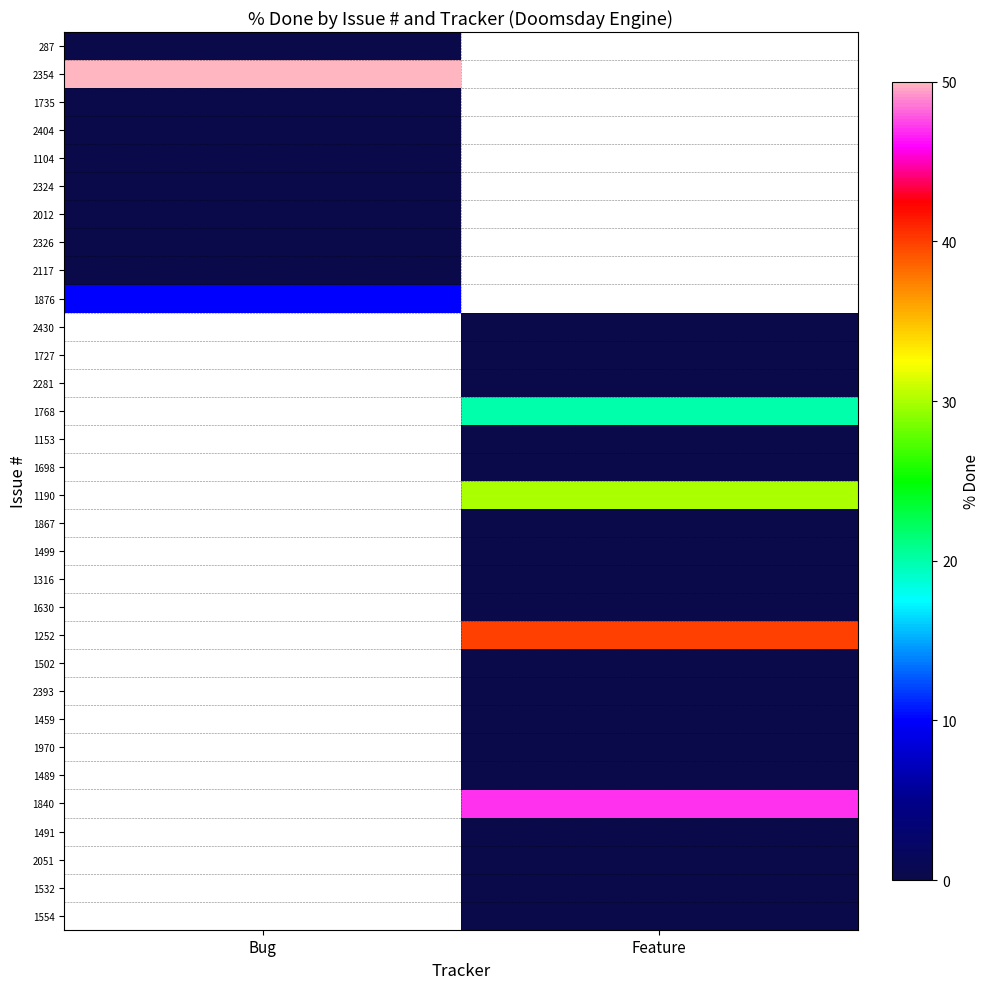

How many data points does each series have?

2